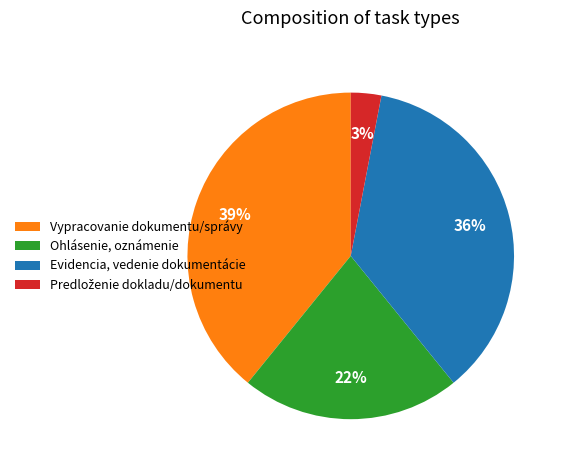

Is the sum of Vypracovanie dokumentu/správy and Ohlásenie, oznámenie greater than half?

Yes